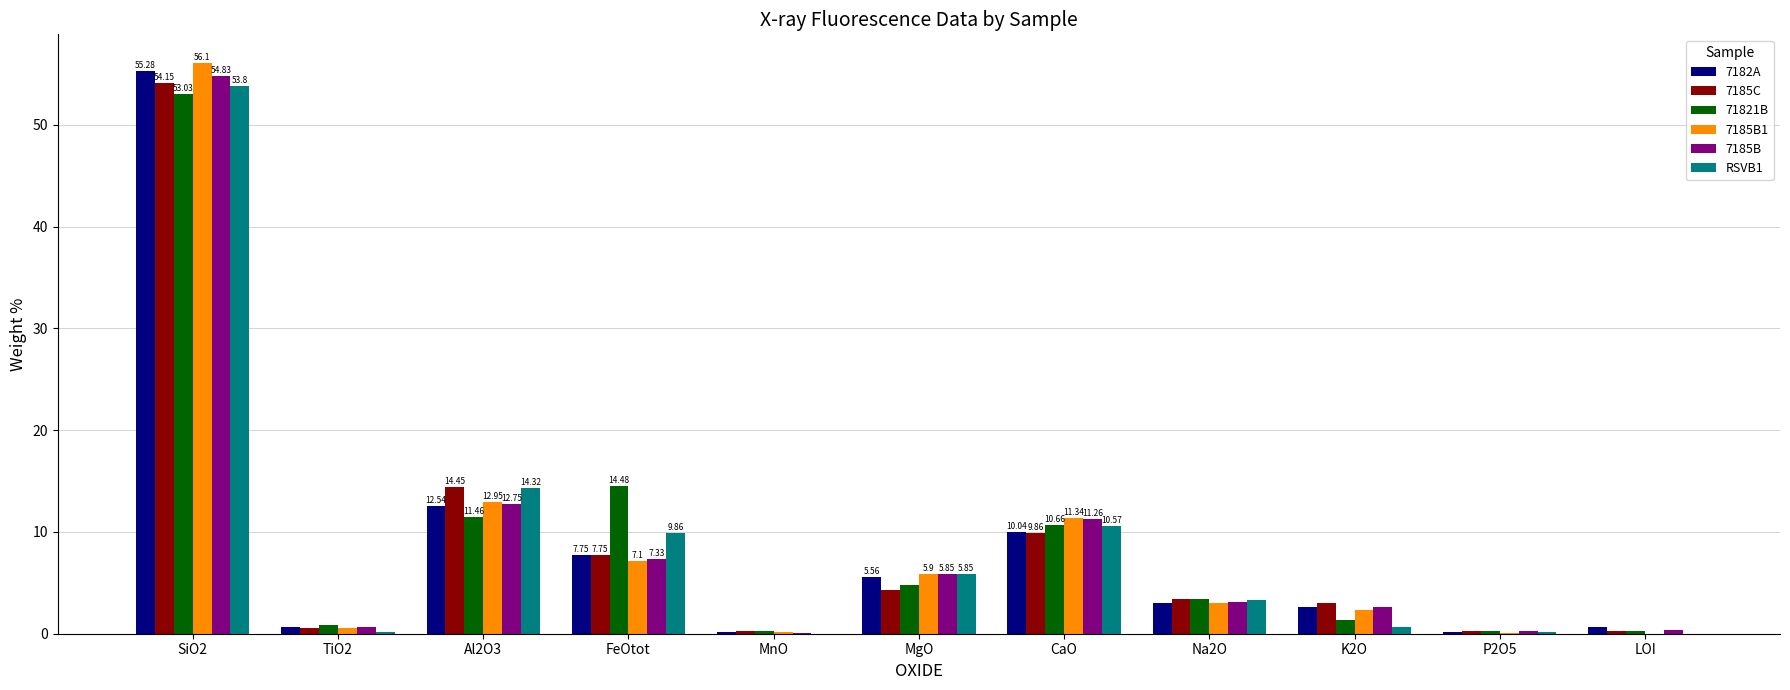

What is the maximum value shown in the chart?

56.1